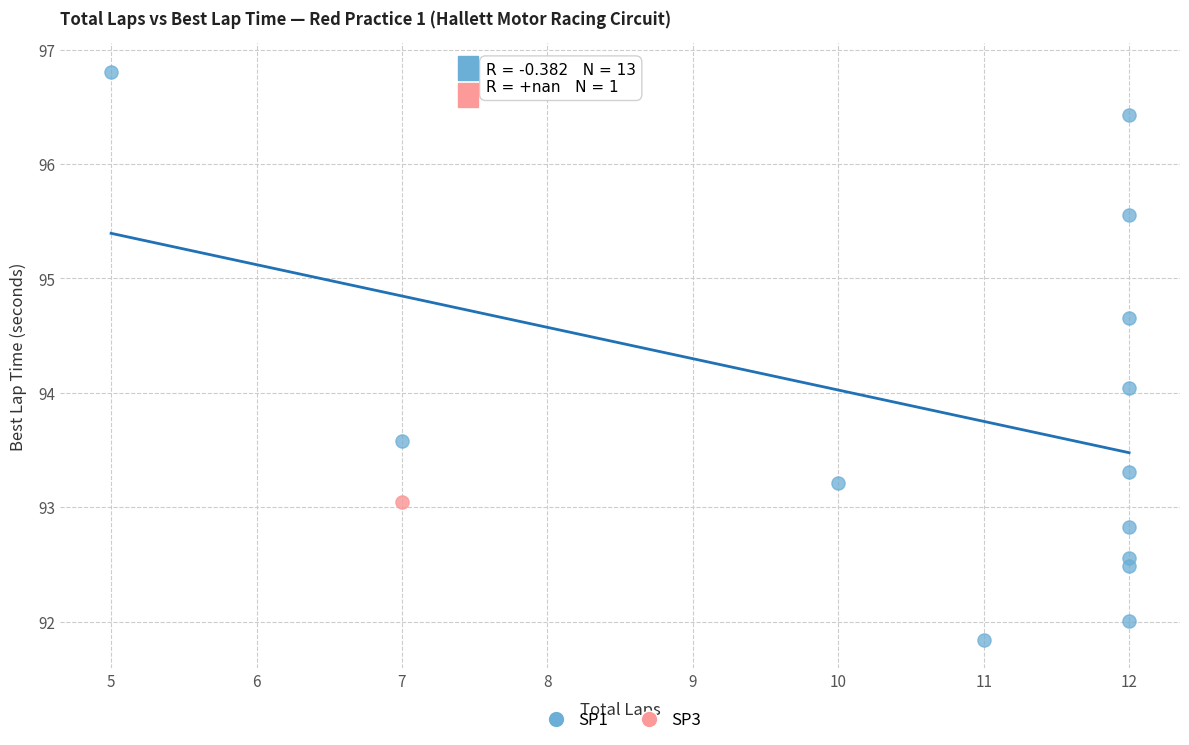

What are all the series names shown in the legend?

SP1, SP3